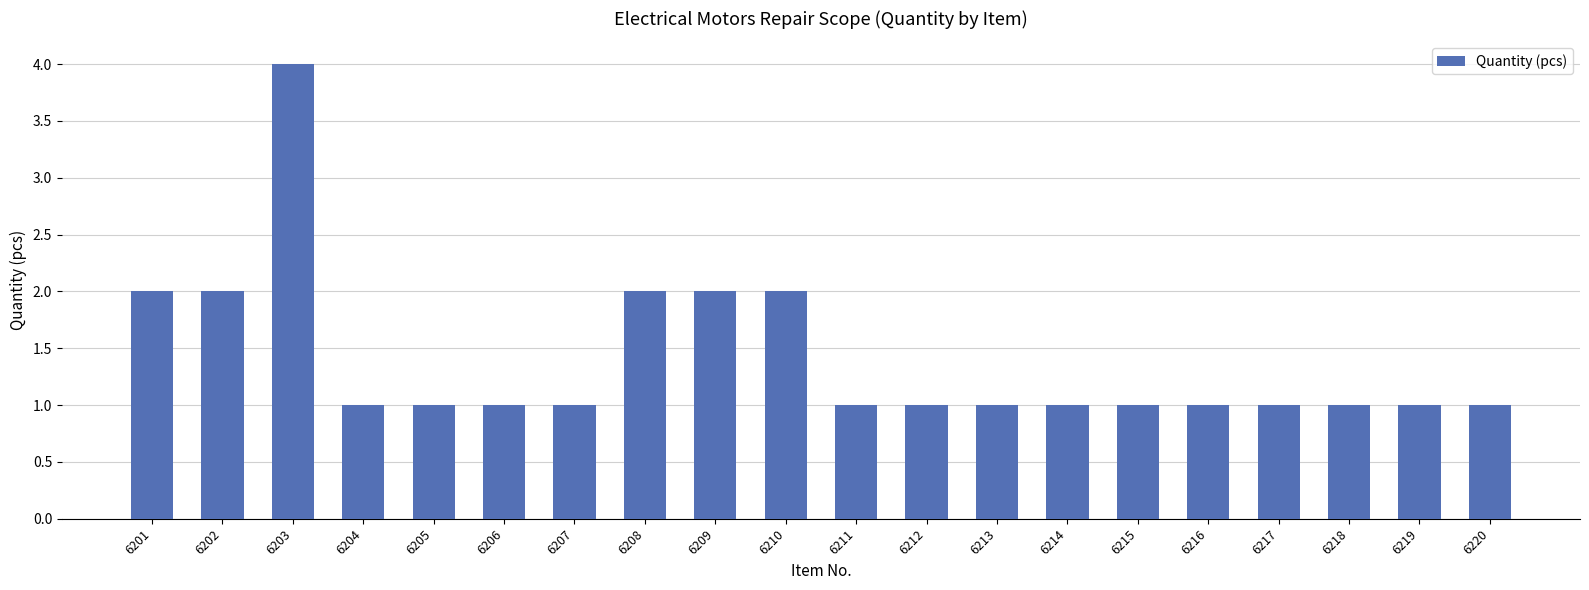

The chart shows a value of 2 at 6212. True or false?

False